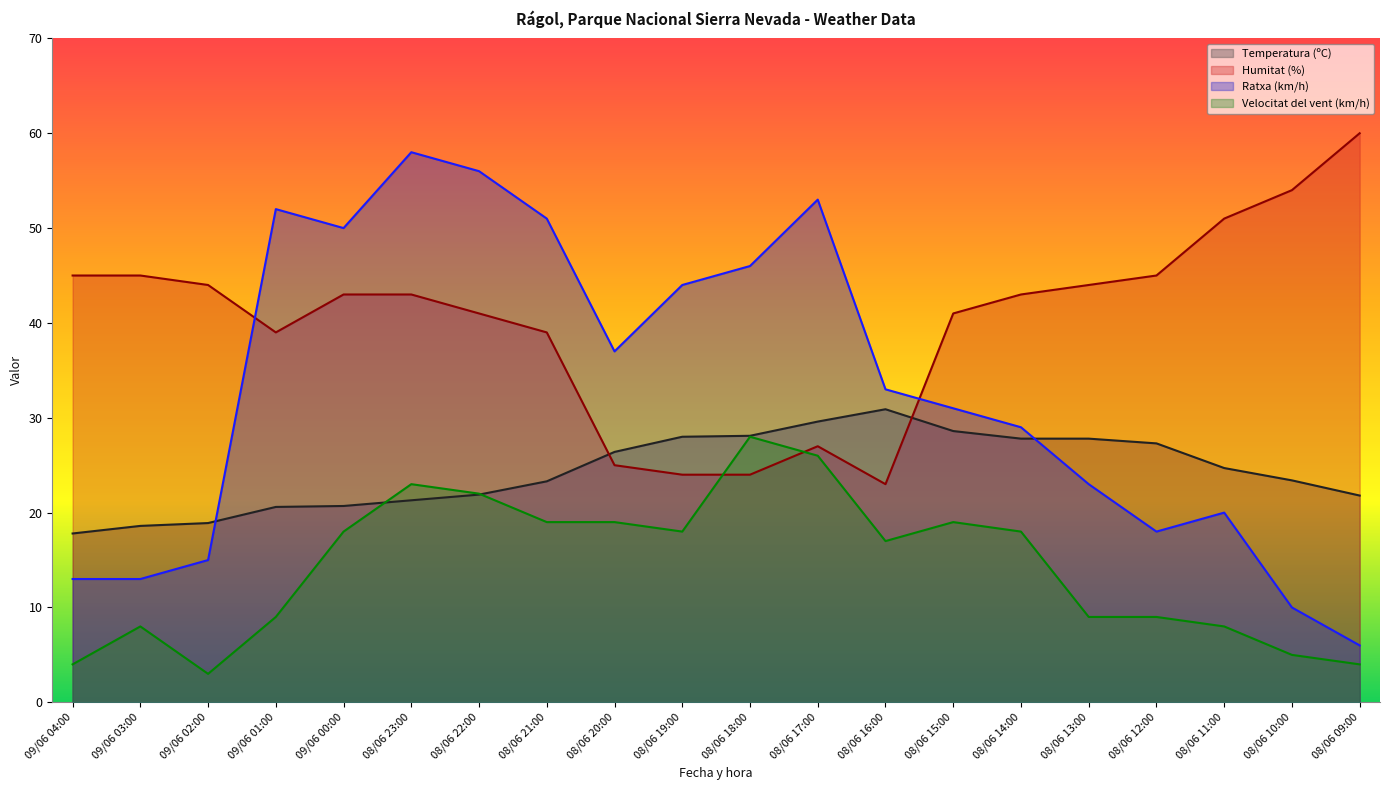

How many lines are shown in the chart?

4